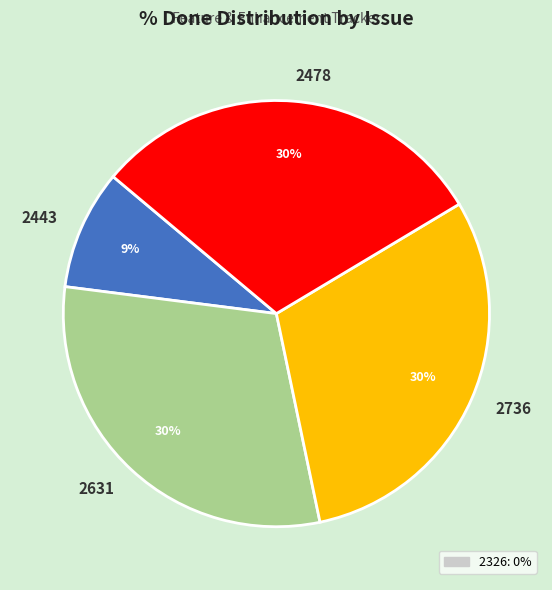

How many slices are in this pie chart?

4